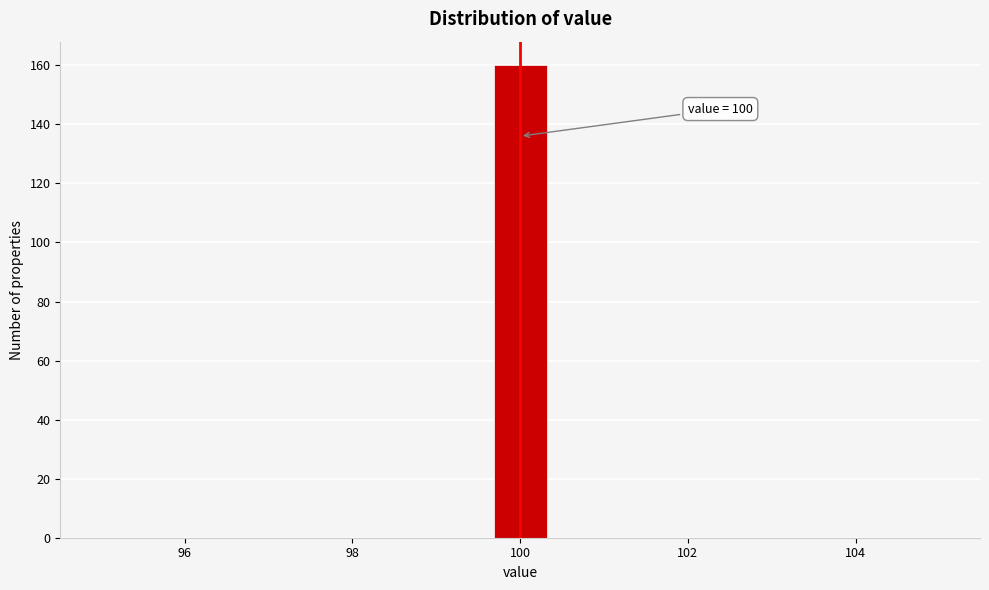

Around what value on the x-axis is the tallest bar? Give the approximate position of its centre, as read against the axis.

100.0